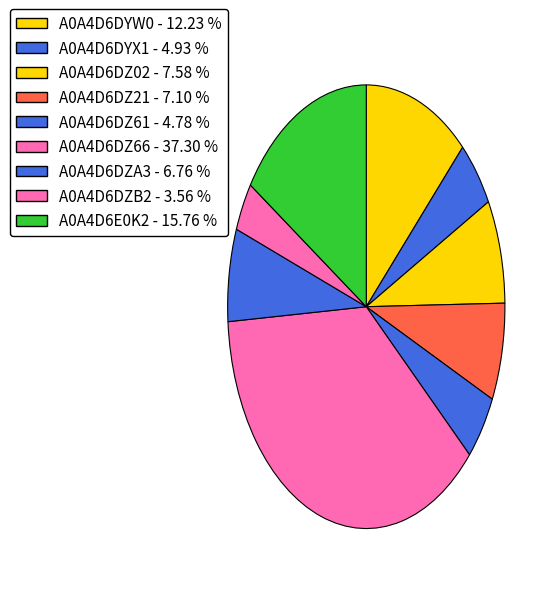

What percentage is the A0A4D6E0K2 slice, to the nearest percent?

16%